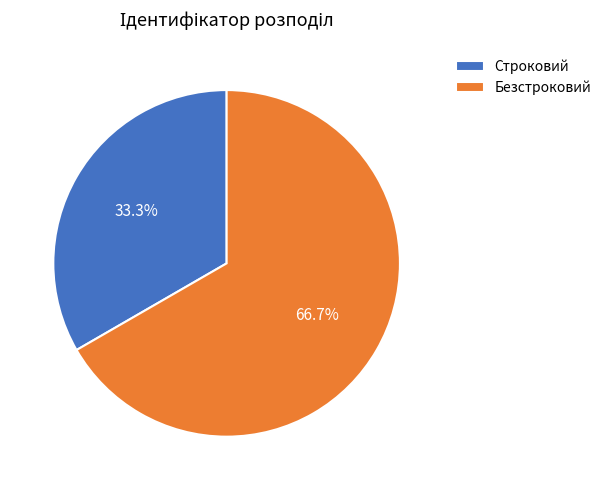

What is the smallest slice in the pie chart?

Строковий